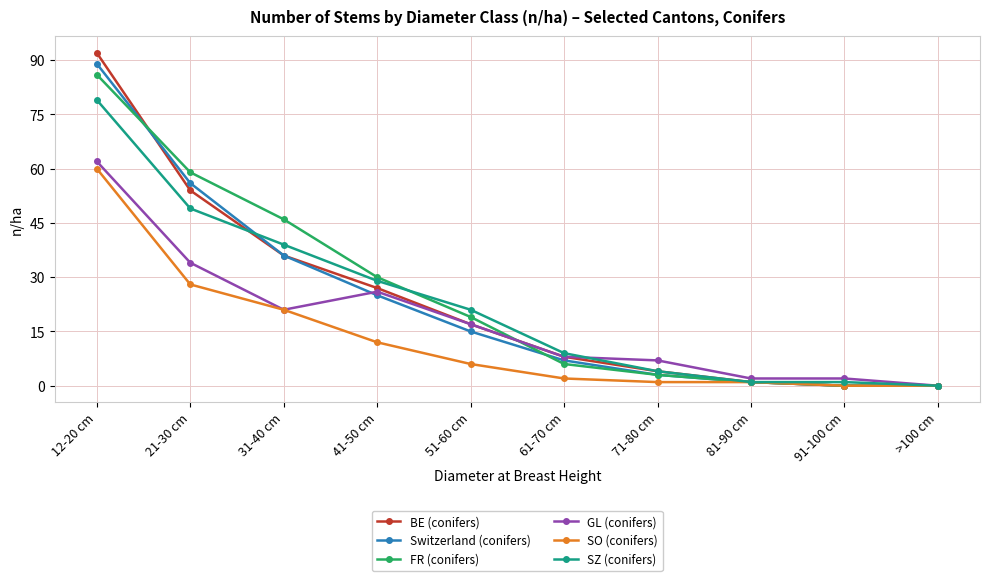

Which label corresponds to the largest value in the chart?

12-20 cm